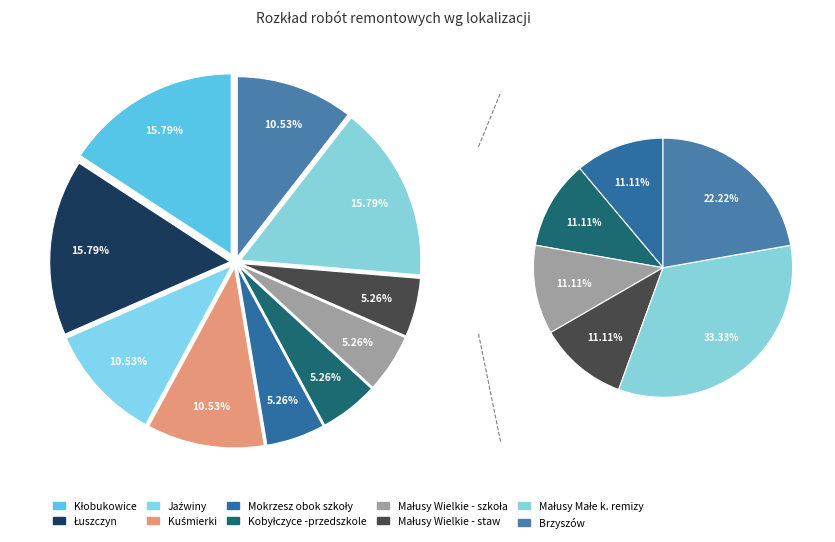

The Kuśmierki slice represents 4% of the pie. True or false?

False